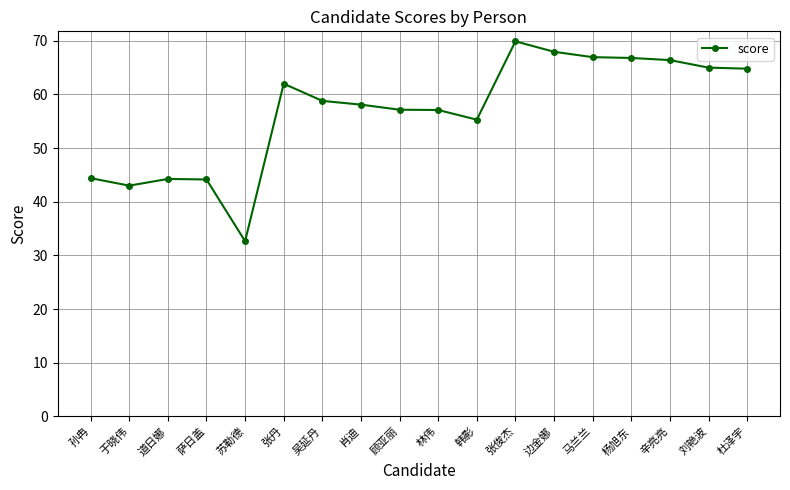

Approximately how many times larger is the value at 边金娜 compared to 肖迪?

1.2